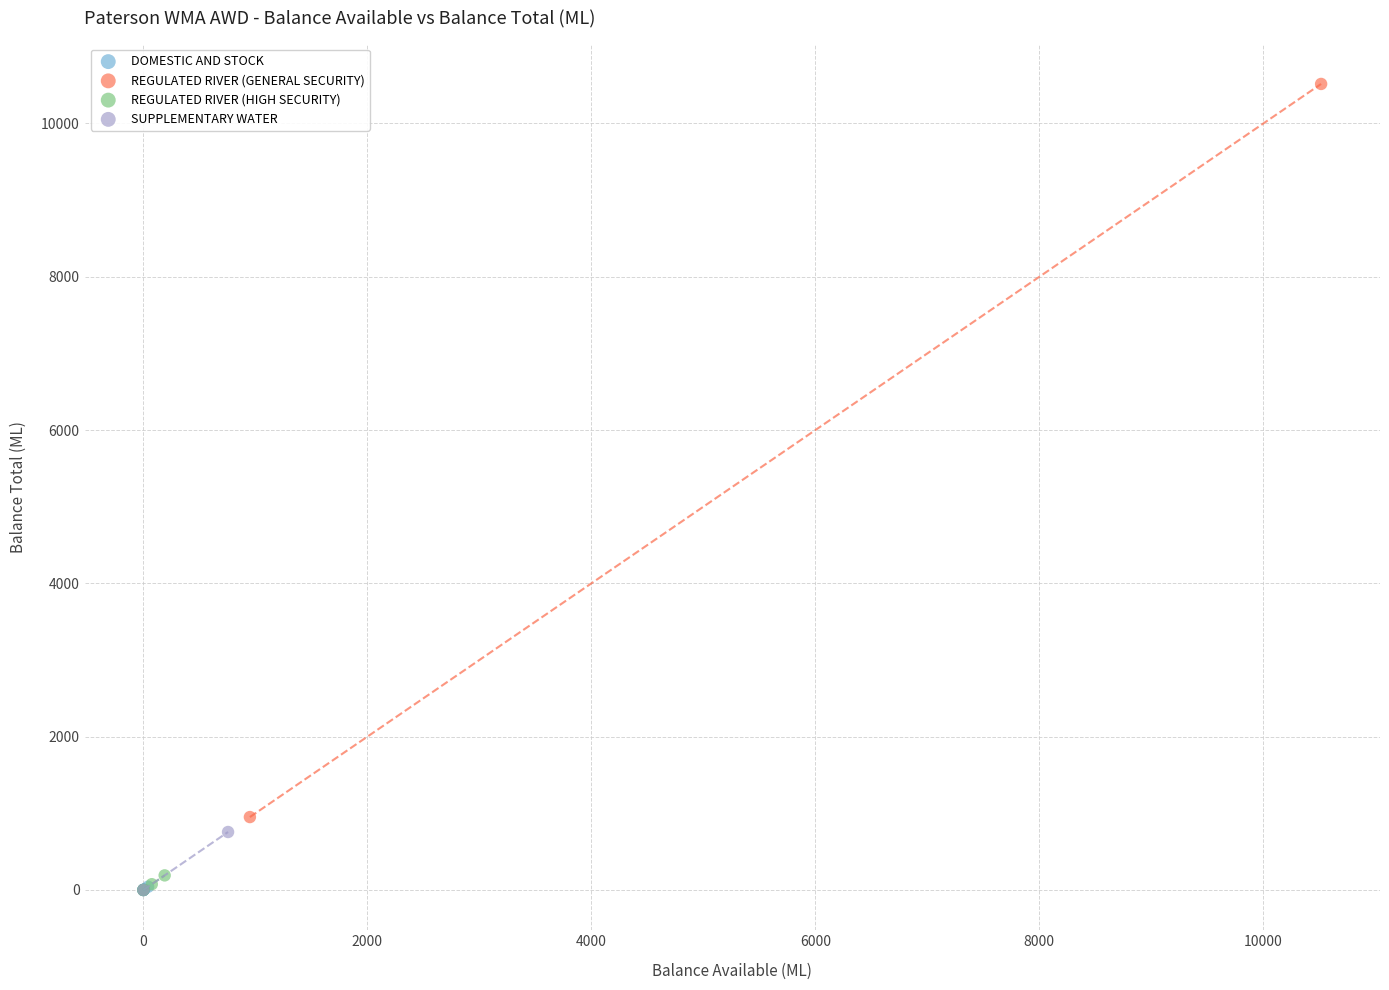

Which series has the widest spread of Y values?

REGULATED RIVER (GENERAL SECURITY)